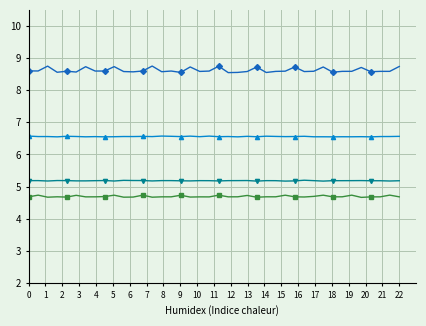

How many data points does each series have?

40